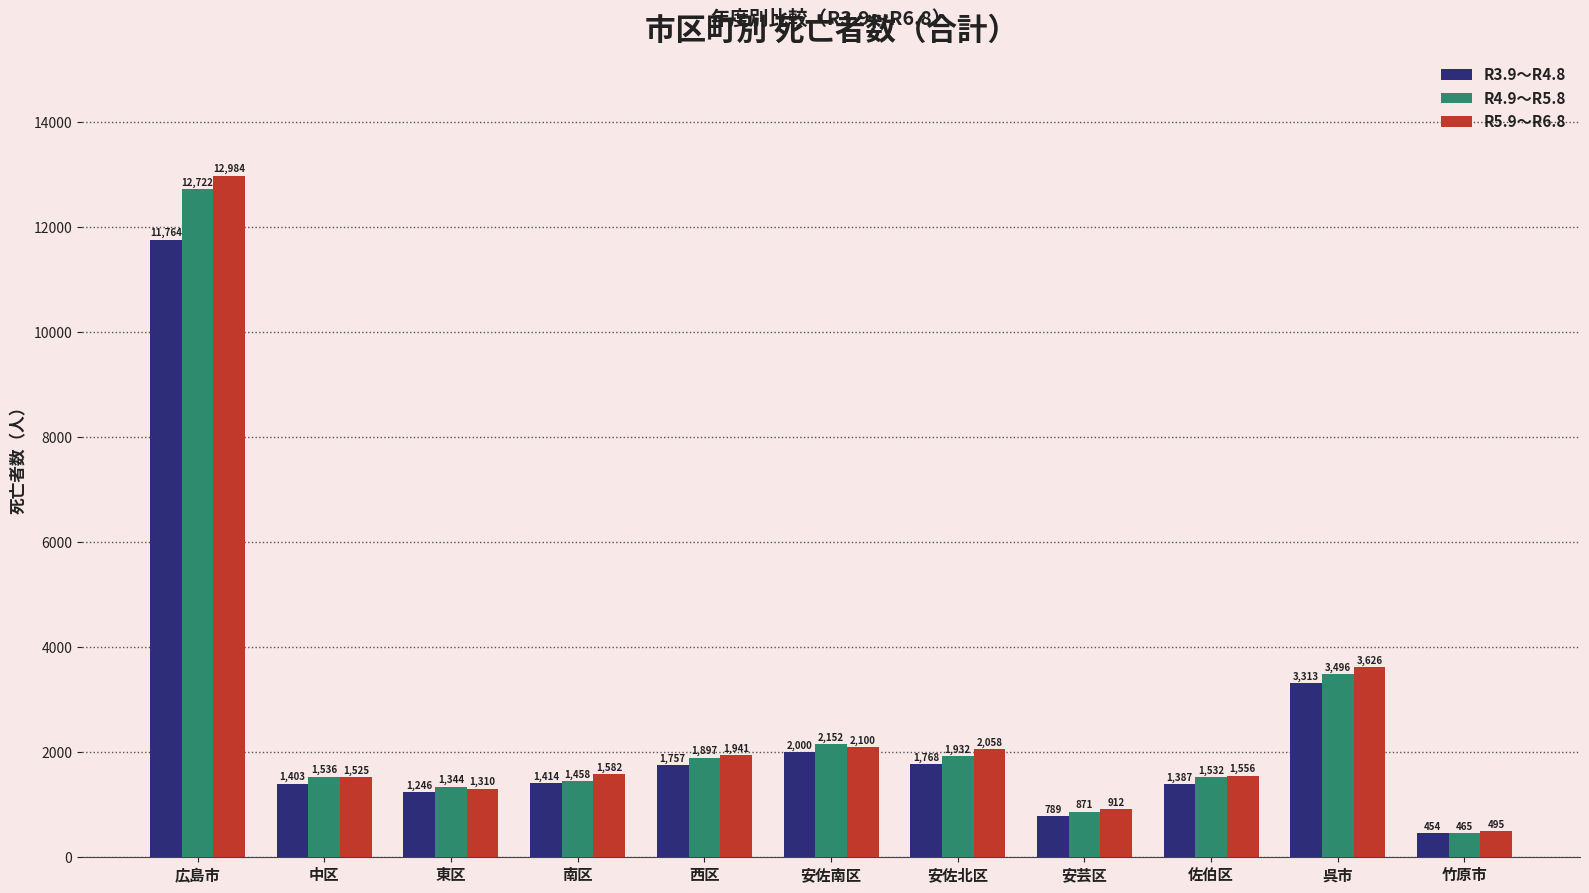

What is the lowest value of the R5.9～R6.8 series?

495